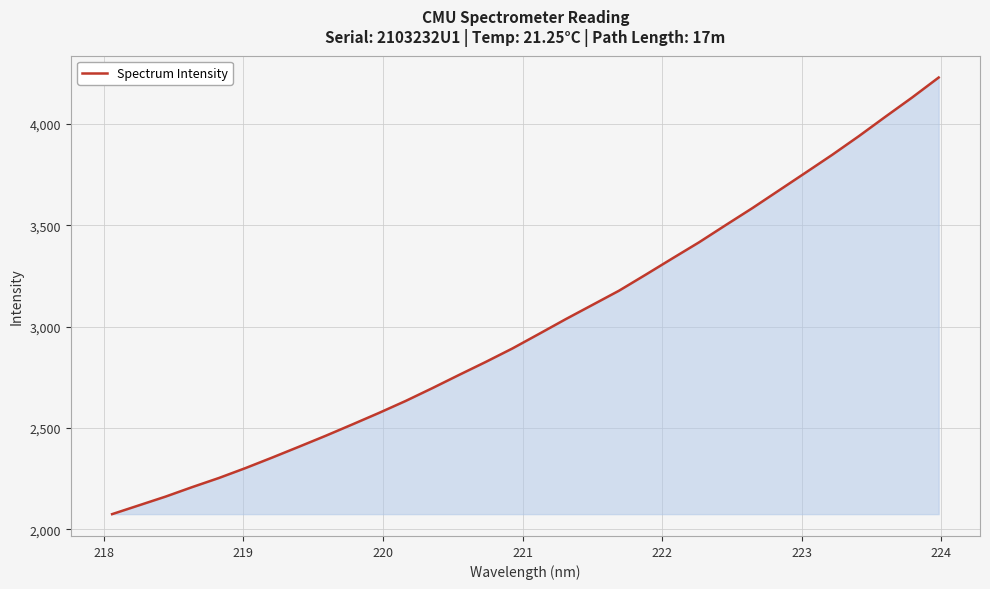

What is the greatest value displayed?

4229.1